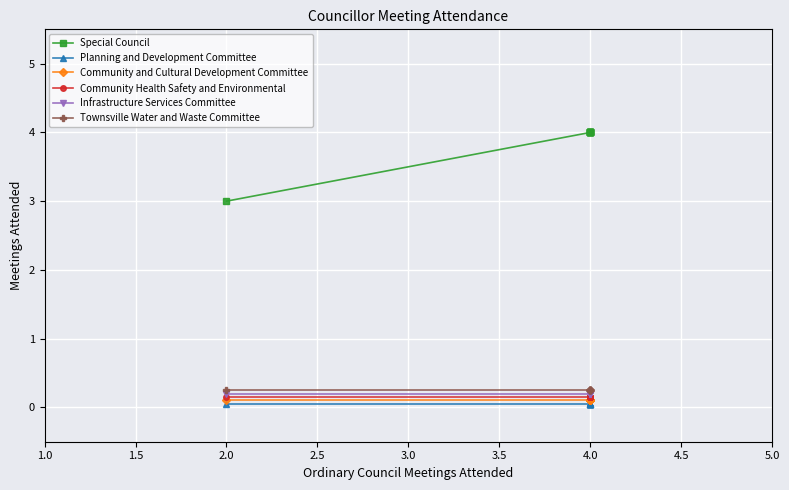

Which series changed the most between 1.0 and 1.5?

Special Council